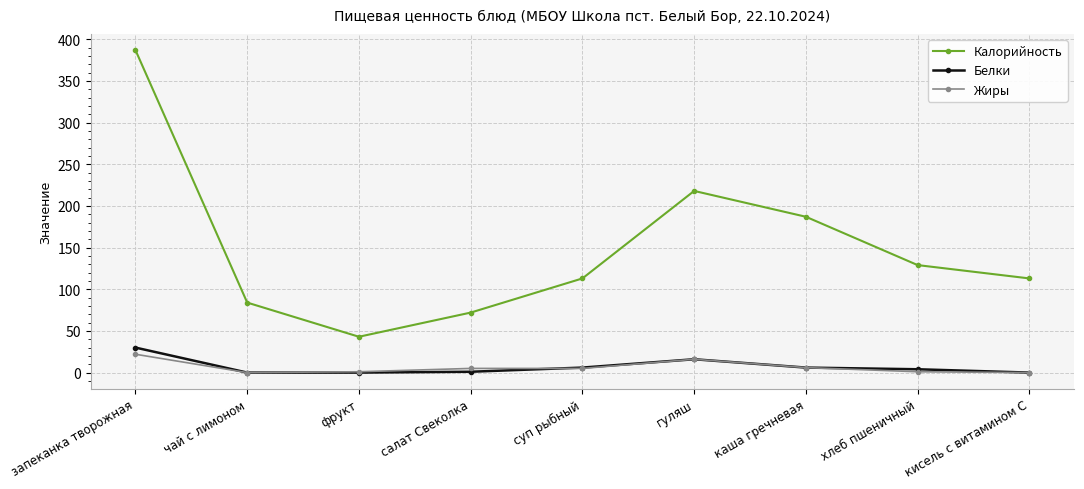

What is the spread (max minus min) of values at кисель с витамином С?

113